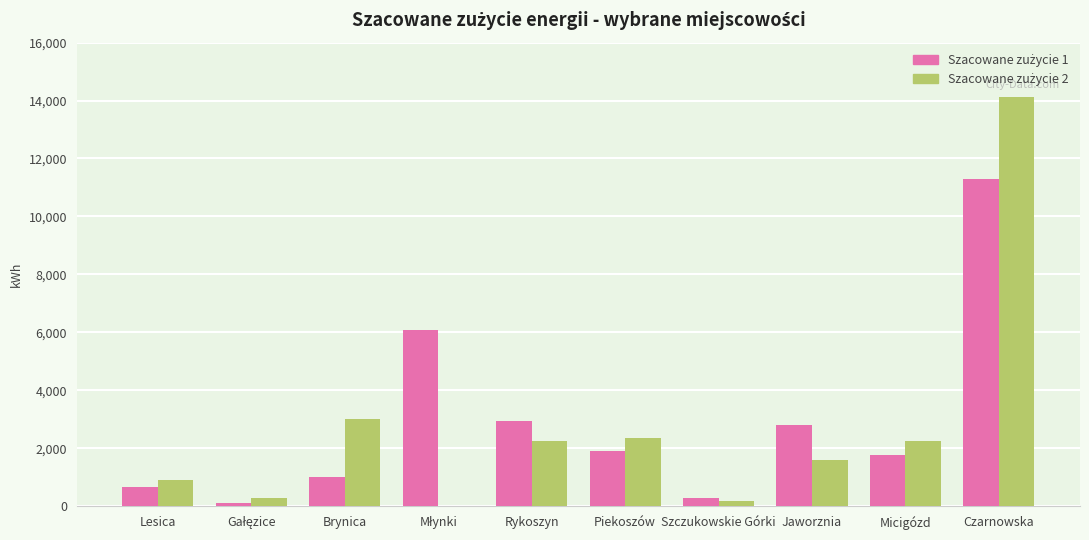

Which label corresponds to the largest value in the chart?

Czarnowska